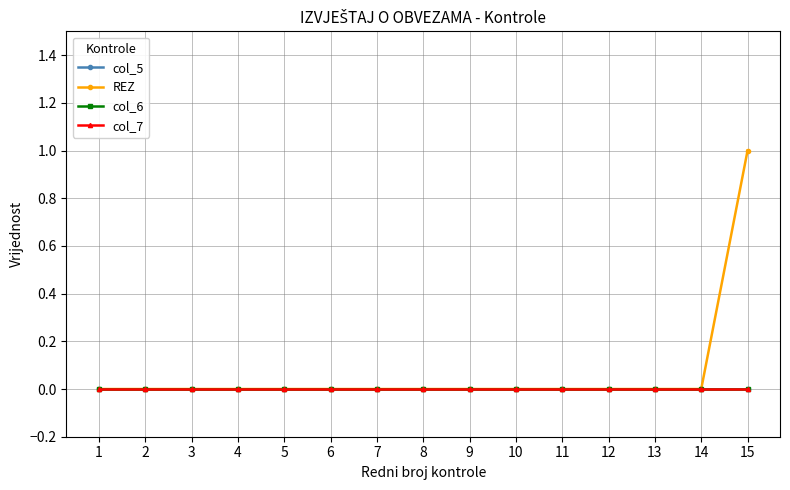

True or false: col_6 and col_7 cross at least once.

False